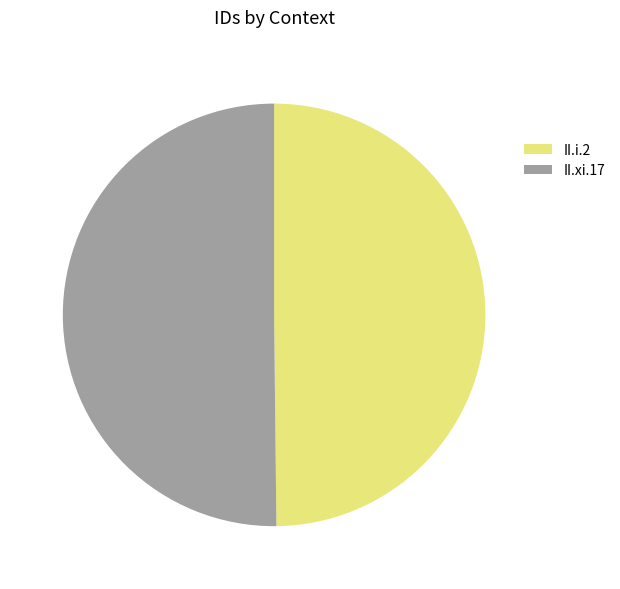

Do II.i.2 and II.xi.17 together represent more than half of the pie?

Yes